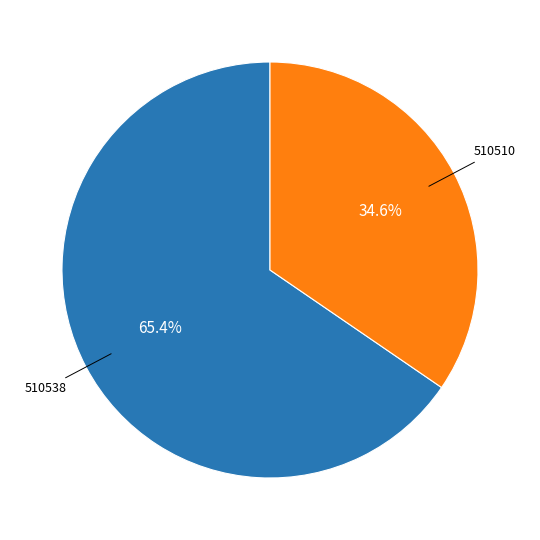

Is there a majority slice in this chart?

Yes